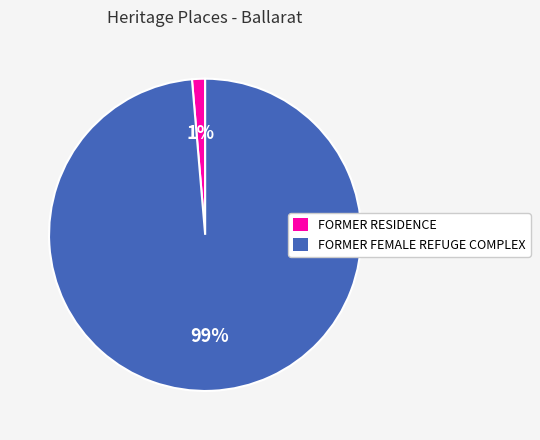

Which has a higher value, FORMER RESIDENCE or FORMER FEMALE REFUGE COMPLEX?

FORMER FEMALE REFUGE COMPLEX